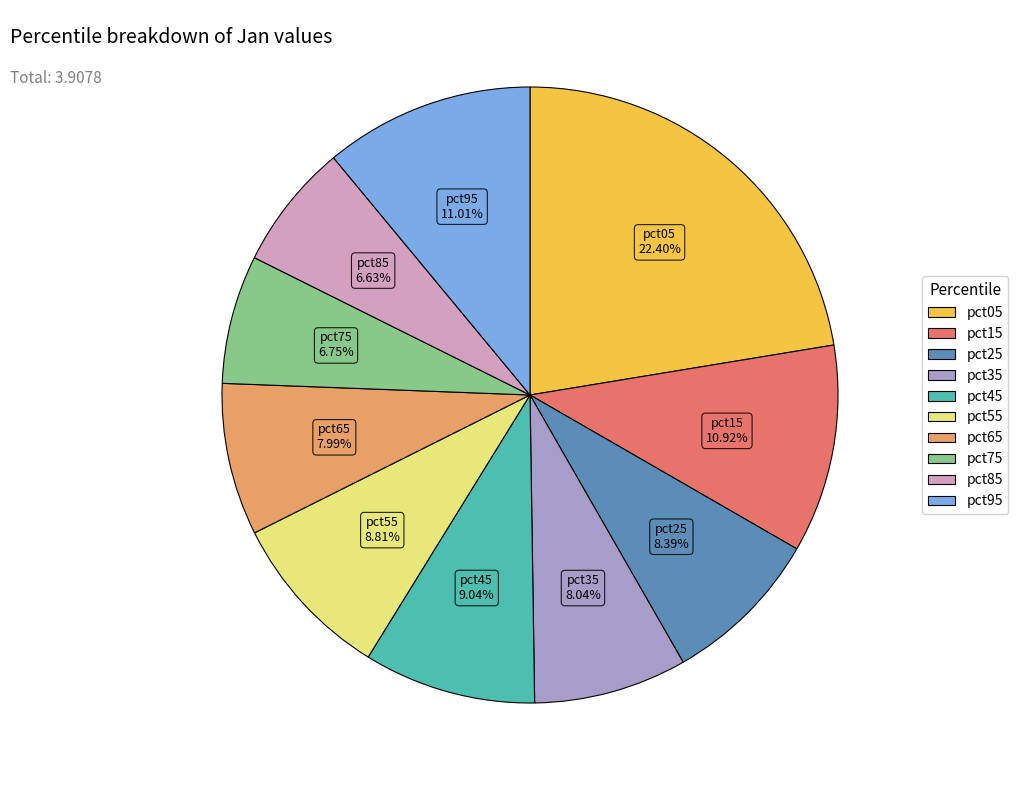

Does any single category account for the majority?

No